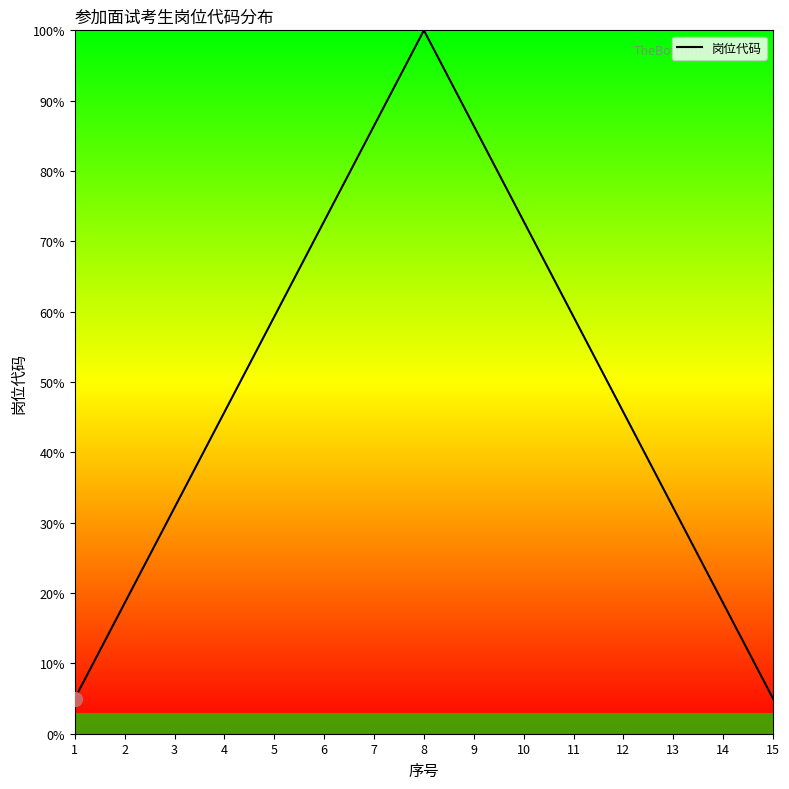

Reading left to right, list all the values displayed in this chart.

5.0	18.6	32.1	45.7	59.3	72.9	86.4	100.0	86.4	72.9	59.3	45.7	32.1	18.6	5.0